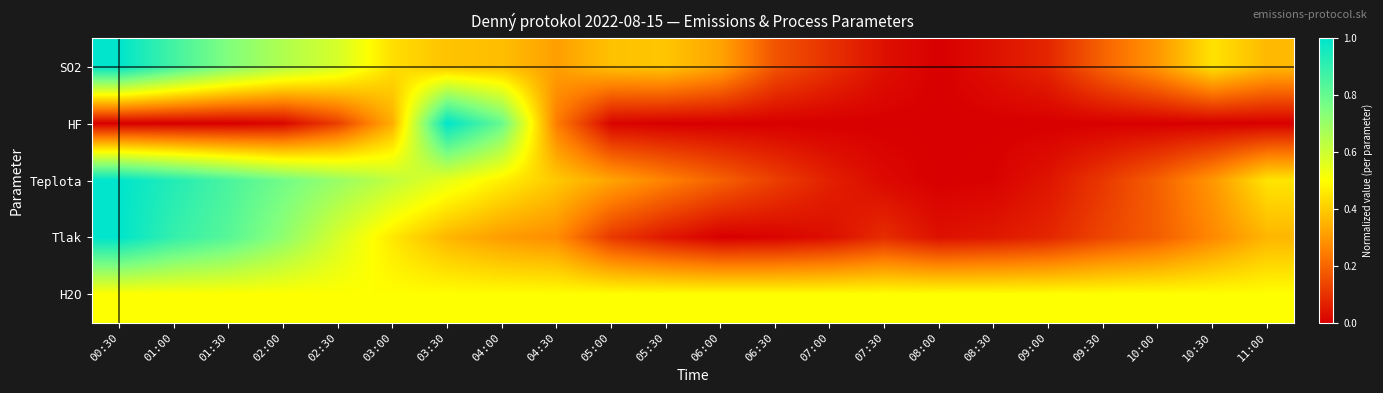

Between 04:30 and 07:00, which is larger?

04:30